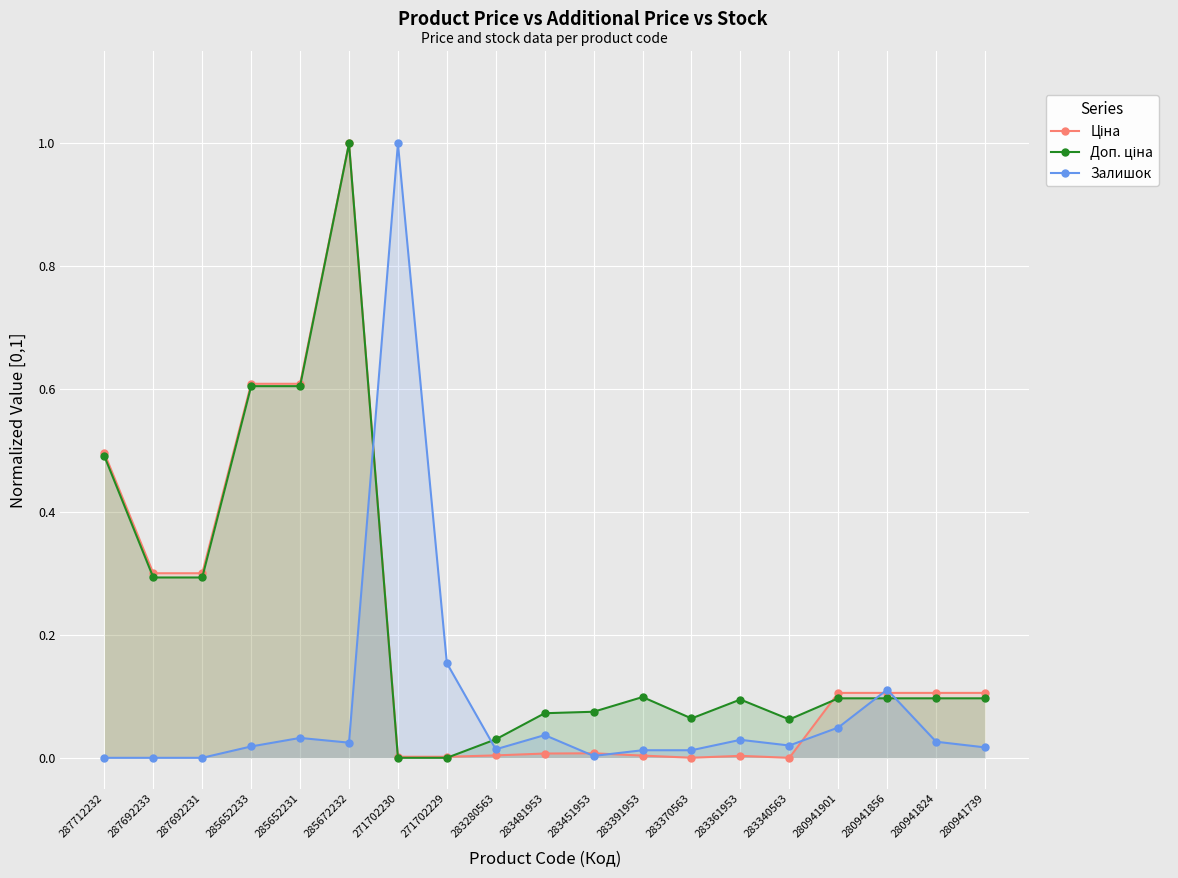

Reading right to left, list all the values displayed in this chart.

Ціна: 0.1	0.1	0.1	0.1	0.0	0.0	0.0	0.0	0.0	0.0	0.0	0.0	0.0	1.0	0.6	0.6	0.3	0.3	0.5
Доп. ціна: 0.1	0.1	0.1	0.1	0.1	0.1	0.1	0.1	0.1	0.1	0.0	0.0	0.0	1.0	0.6	0.6	0.3	0.3	0.5
Залишок: 0.0	0.0	0.1	0.0	0.0	0.0	0.0	0.0	0.0	0.0	0.0	0.2	1.0	0.0	0.0	0.0	0.0	0.0	0.0